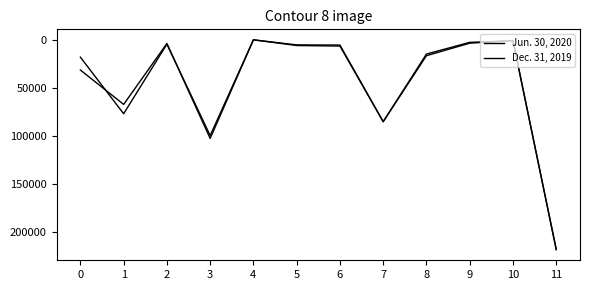

Reading right to left, what are all the values shown in this chart?

Jun. 30, 2020: 217845	1117	2721	14894	85323	5528	5359	88	102815	3911	67352	31552
Dec. 31, 2019: 218755	737	3589	16605	85349	6572	6014	88	99801	4572	77076	18153